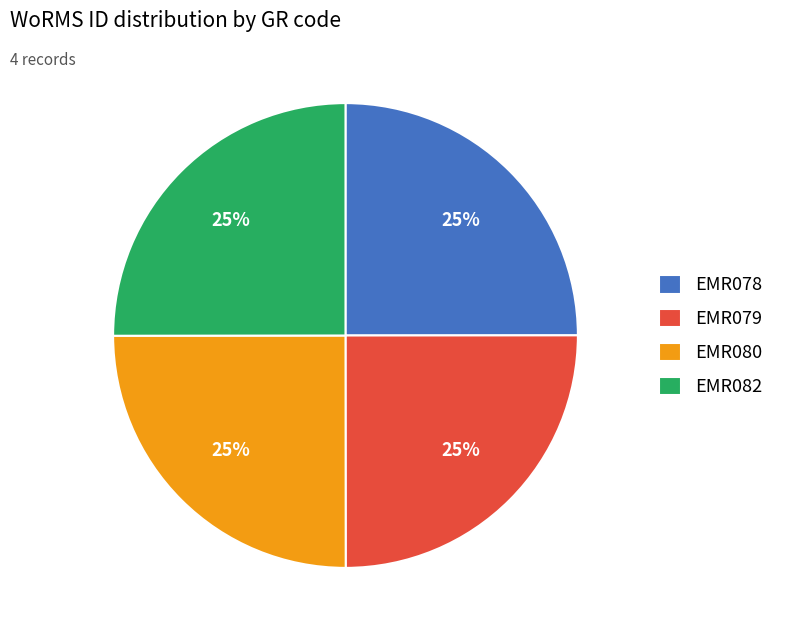

What percentage is the EMR078 slice, to the nearest percent?

25%